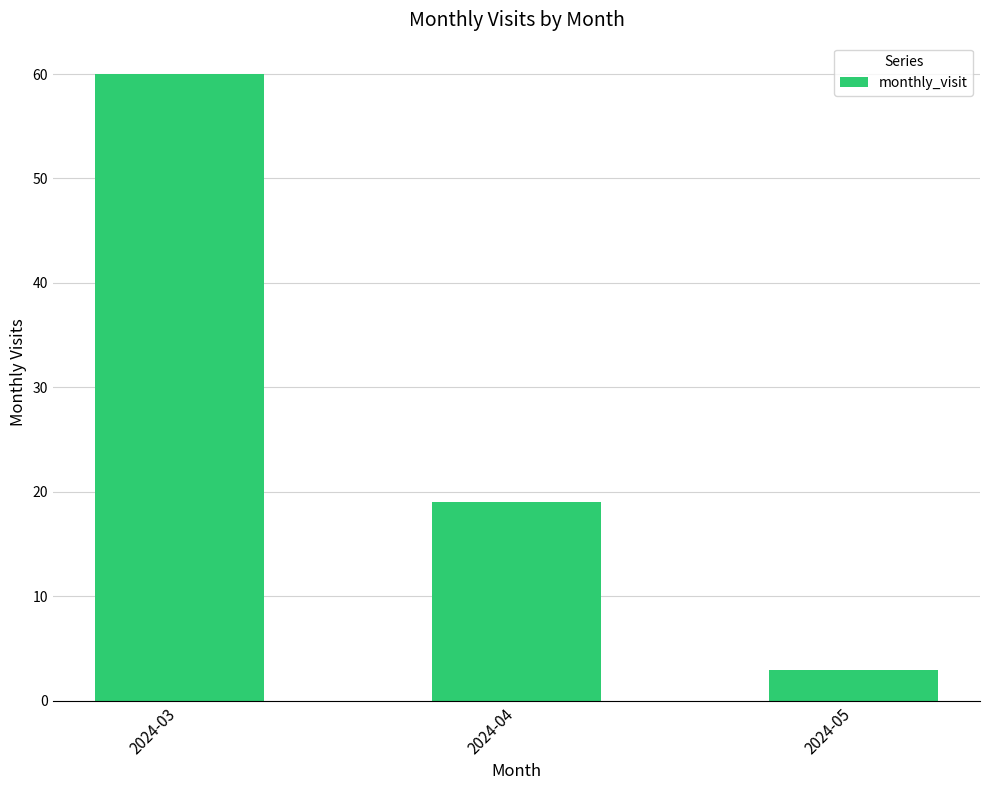

Rank the categories by value from highest to lowest.

2024-03, 2024-04, 2024-05